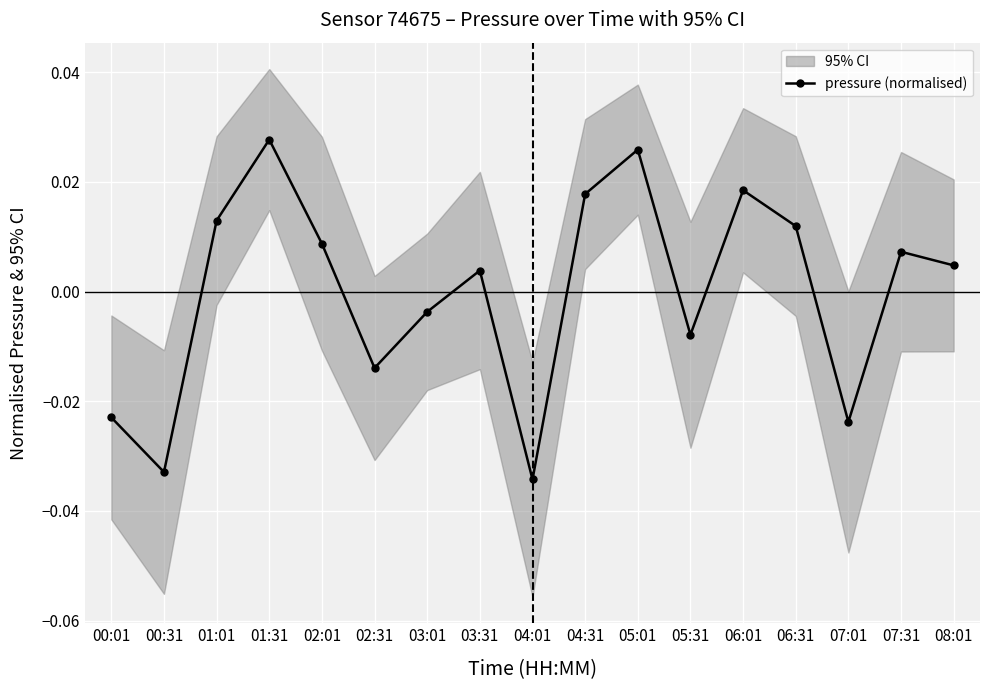

Is it true that the value at 02:31 is -0.0?

True